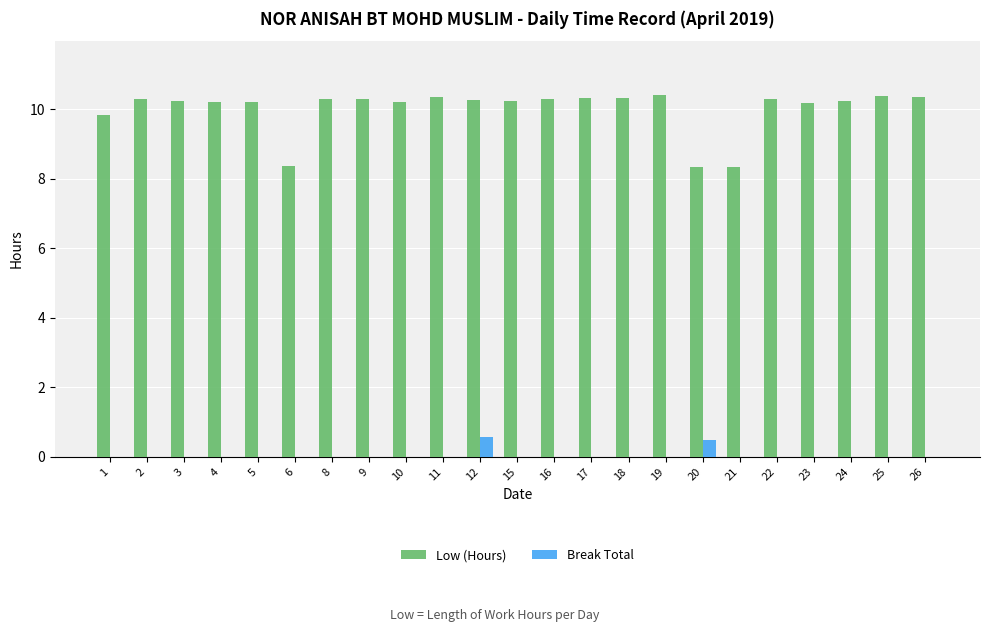

How many values in the Low (Hours) series exceed 10?

19